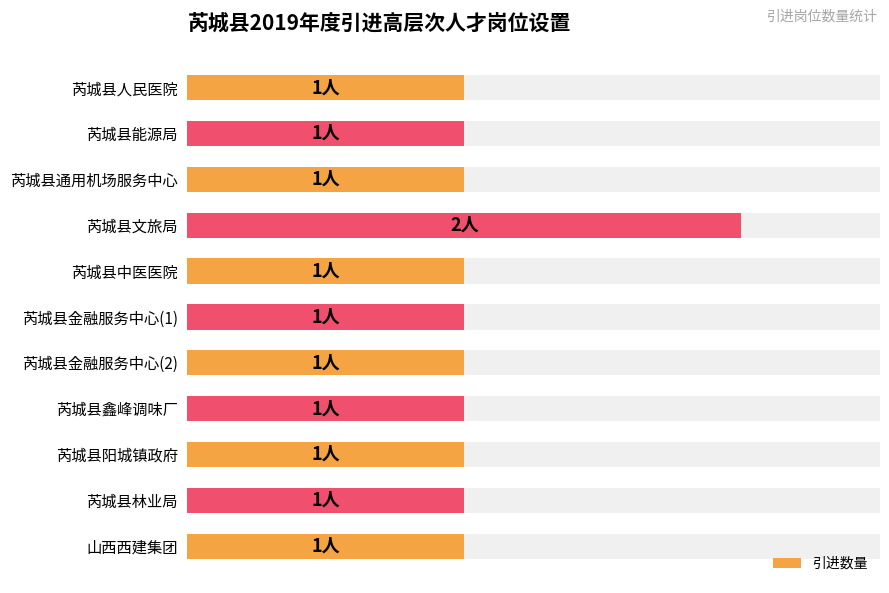

Which has a higher value, 芮城县鑫峰调味厂 or 芮城县林业局?

芮城县鑫峰调味厂